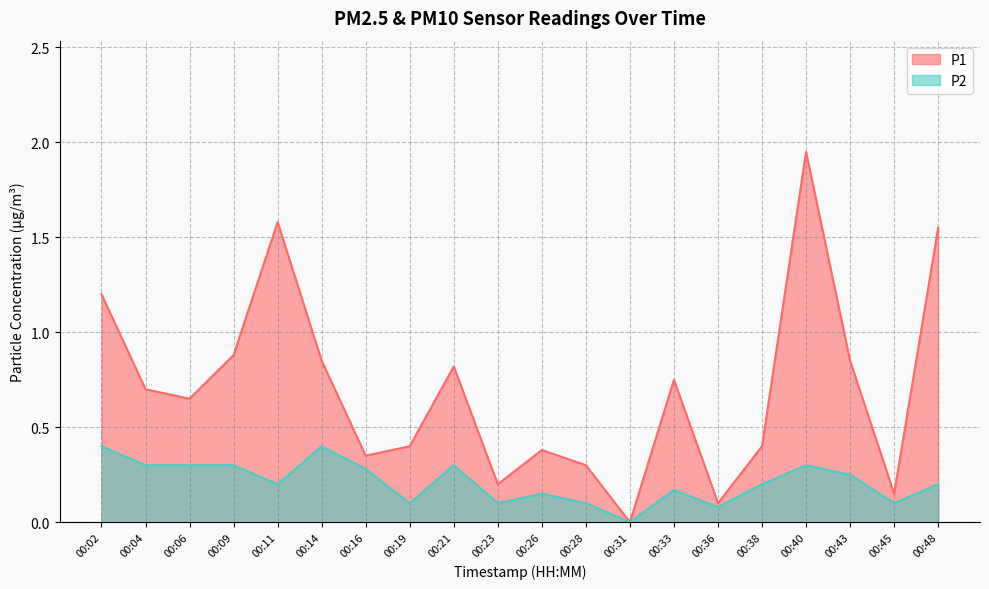

What is the sum of all P2 values?

4.2